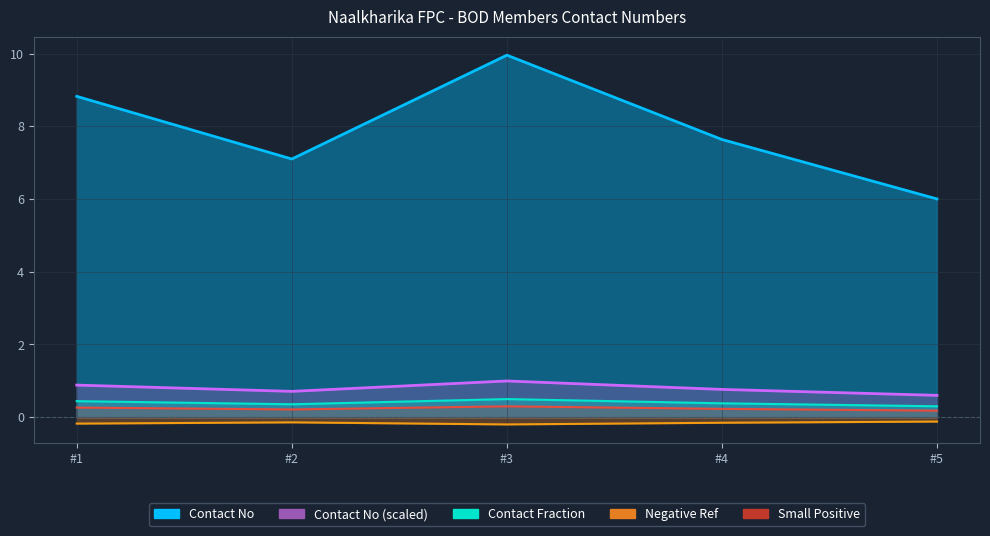

What is the highest value of the Contact No (line) series?

10.0